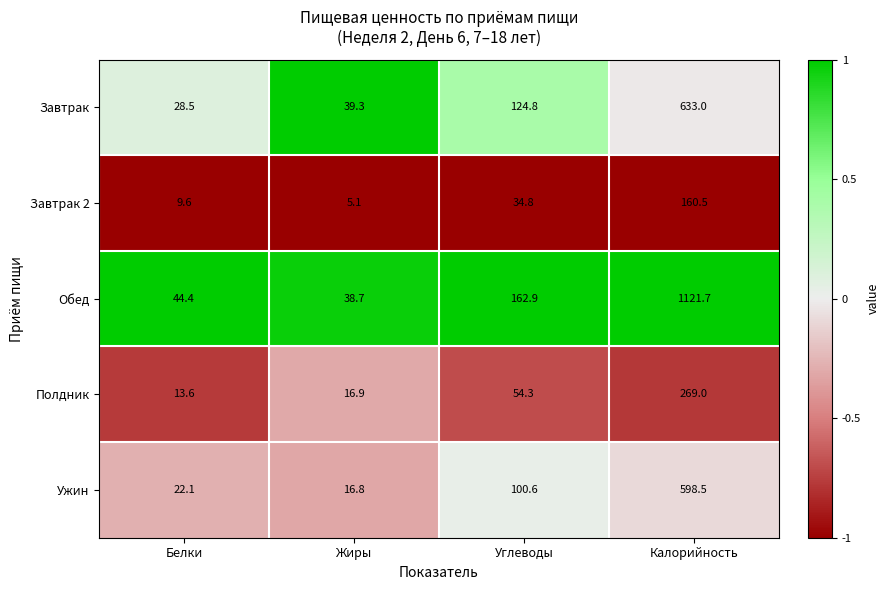

Count the number of categories in the chart.

4